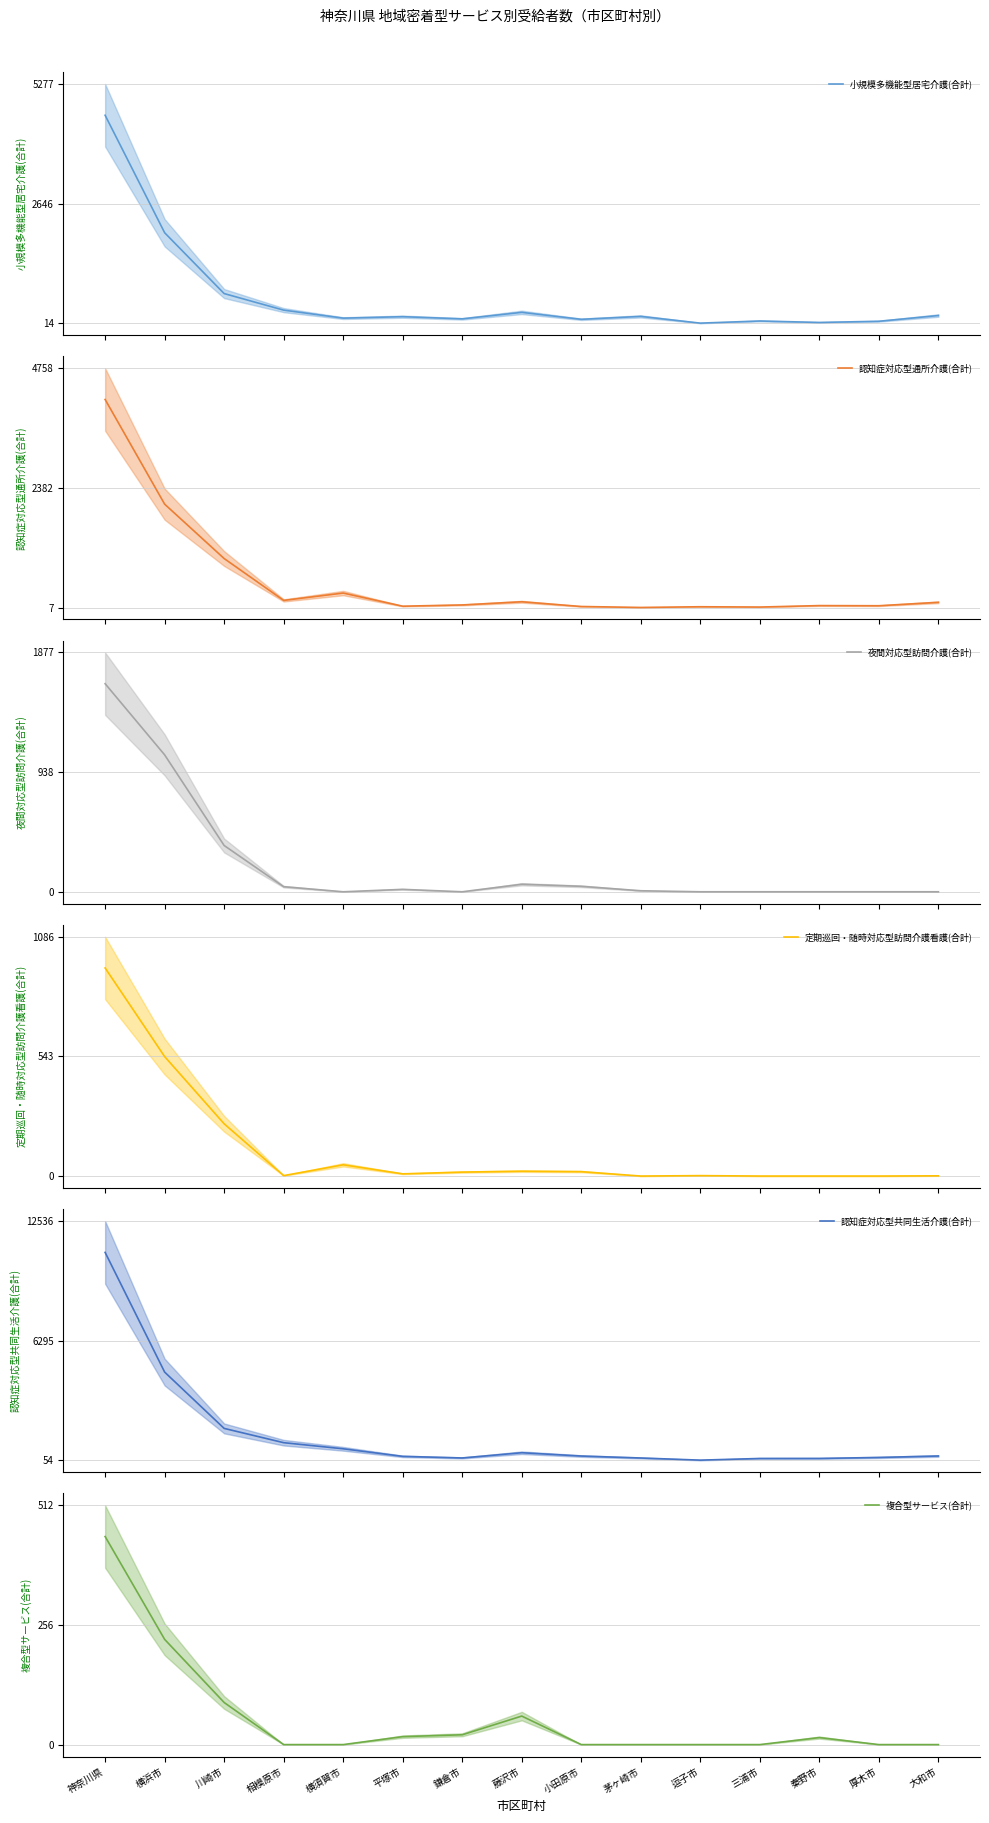

At how many categories does at least one series exceed 3655?

2